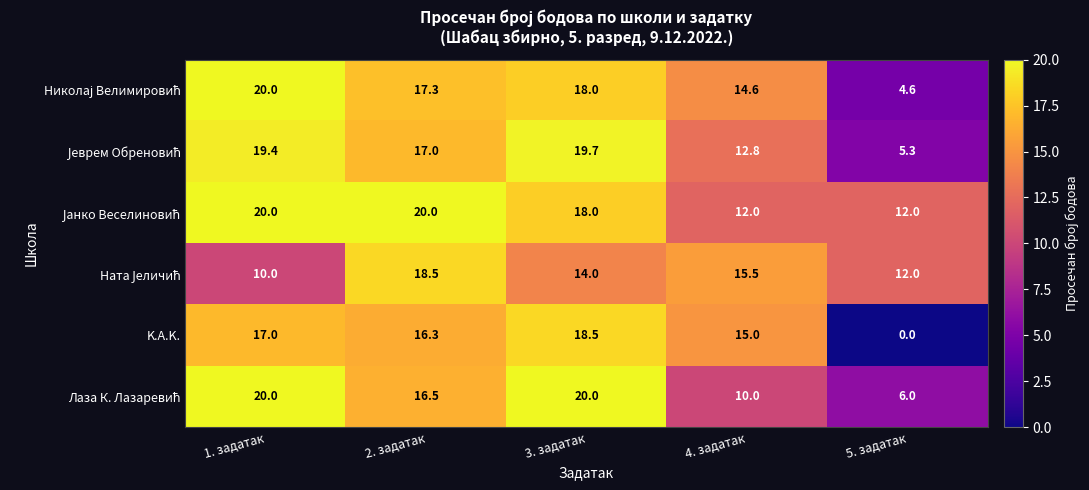

What is the difference between the highest and lowest values at 2. задатак?

3.7